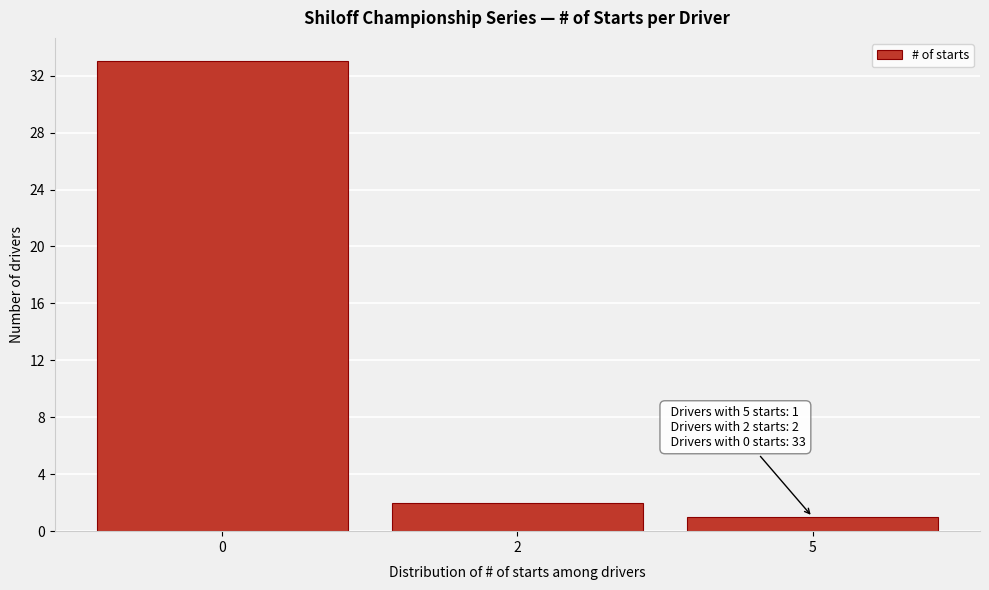

Reading left to right, transcribe all the data shown in this chart.

33	2	1